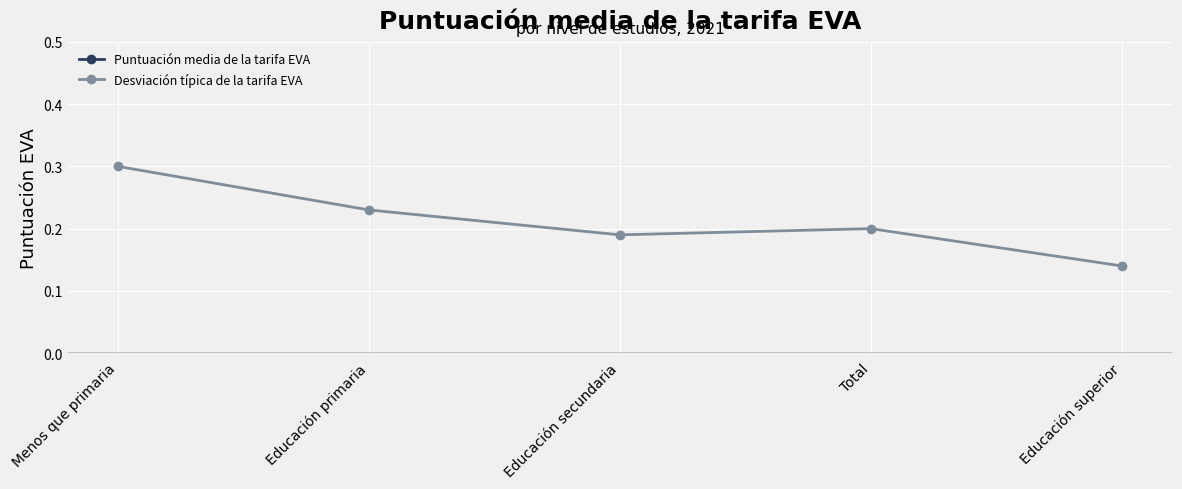

Which category has the lowest value across all series?

Educación superior